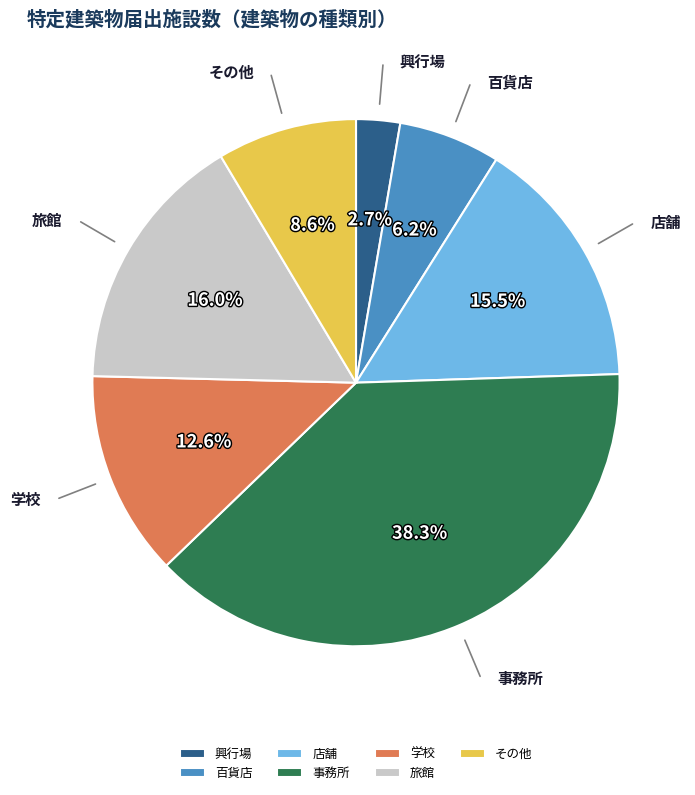

Which slice is the largest?

事務所